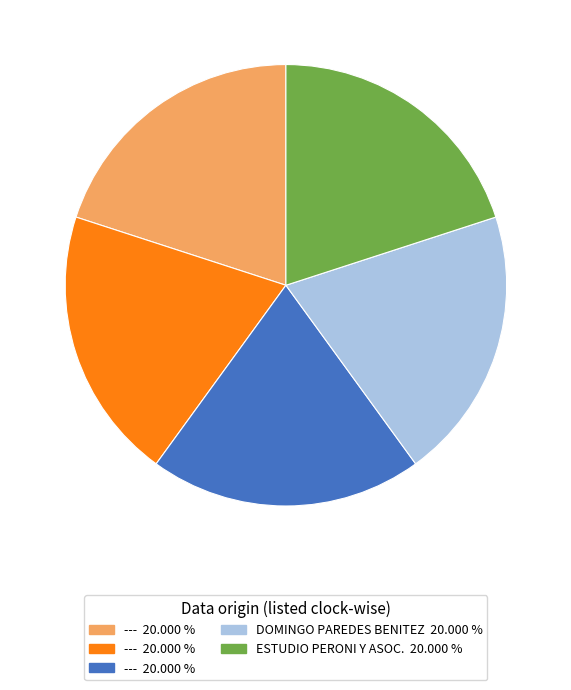

Is there any slice that represents more than half of the pie?

No